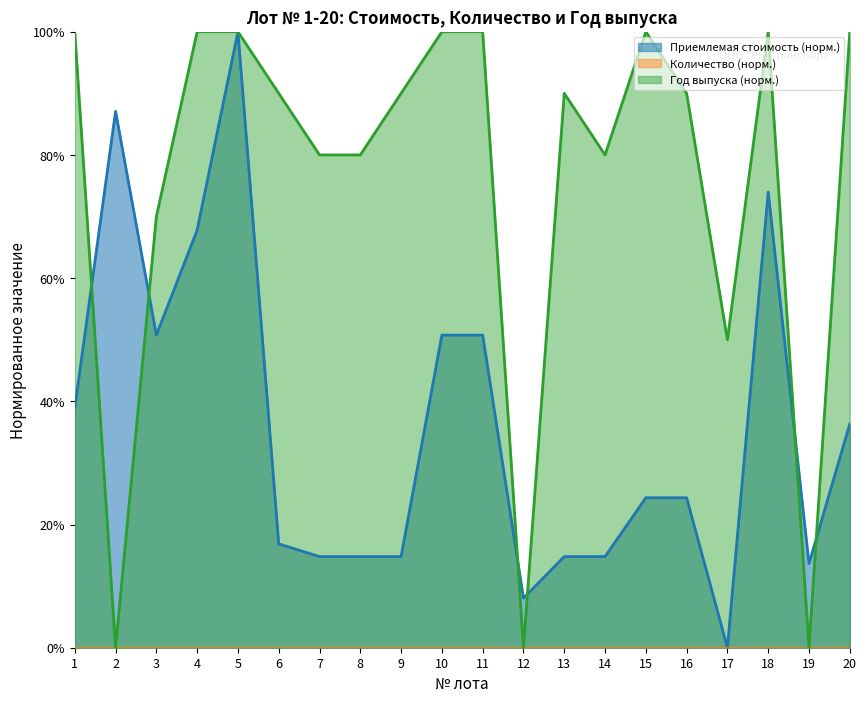

What is the value of the Год выпуска point at the 18th from the left?

1.0